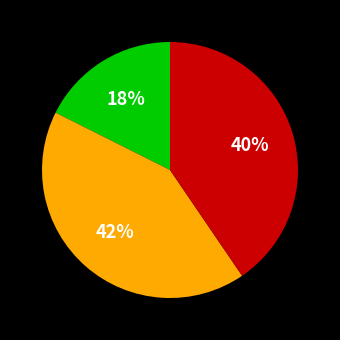

Is there any slice that represents more than half of the pie?

No